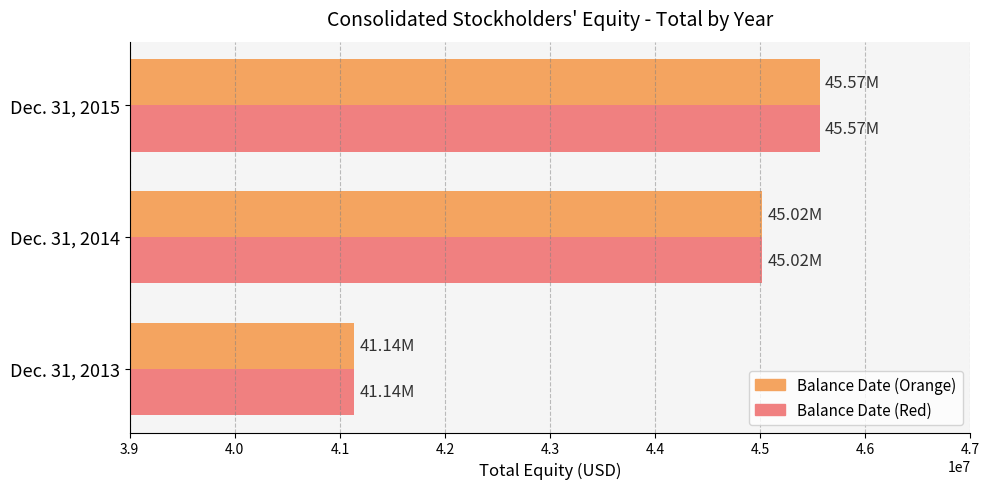

What is the total value across all series at Dec. 31, 2013?

82277592